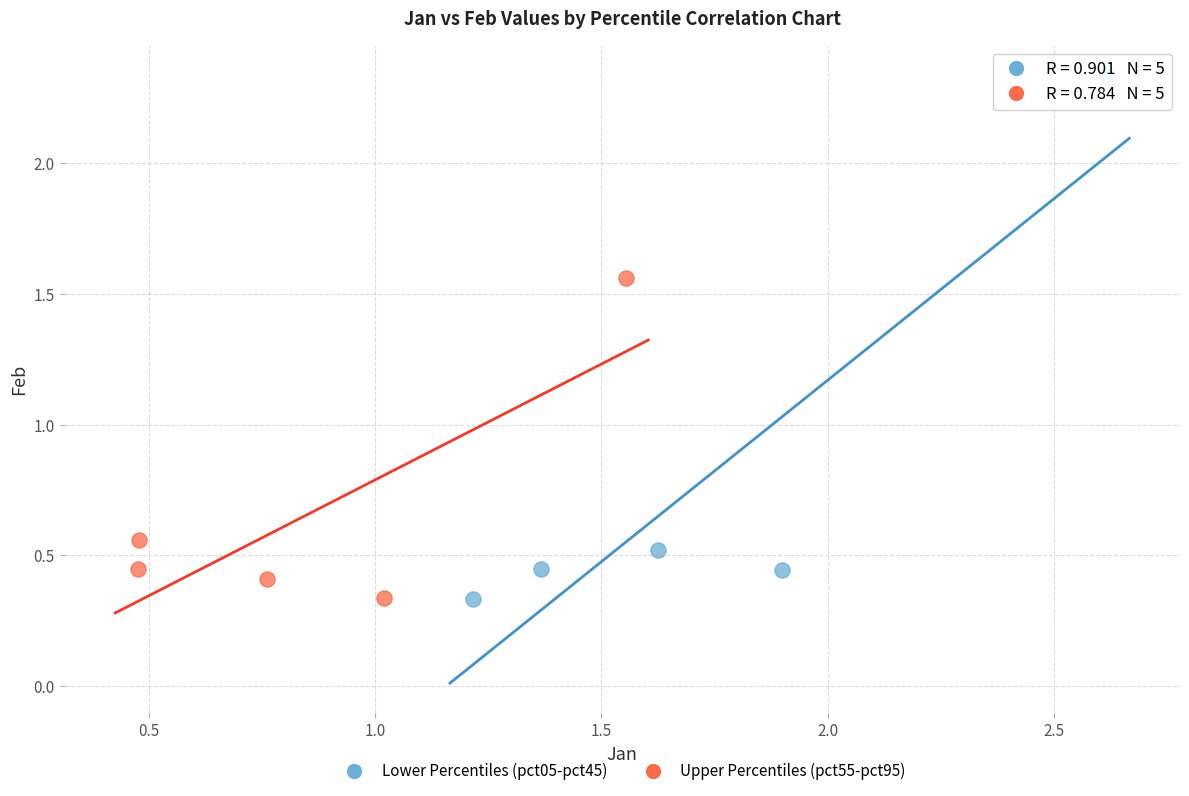

Which series has the widest spread of Y values?

Lower Percentiles (pct05-pct45)